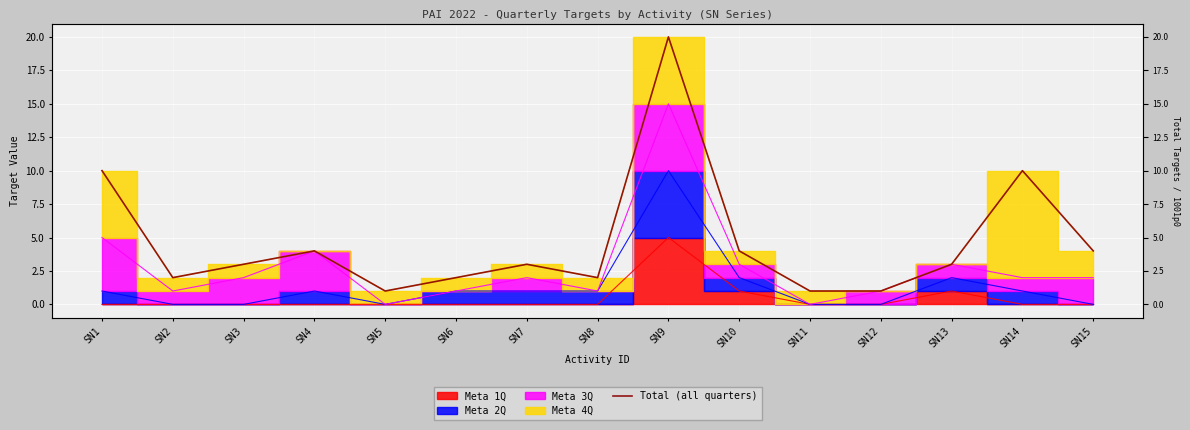

What is the value of the 12th point from the left?

1